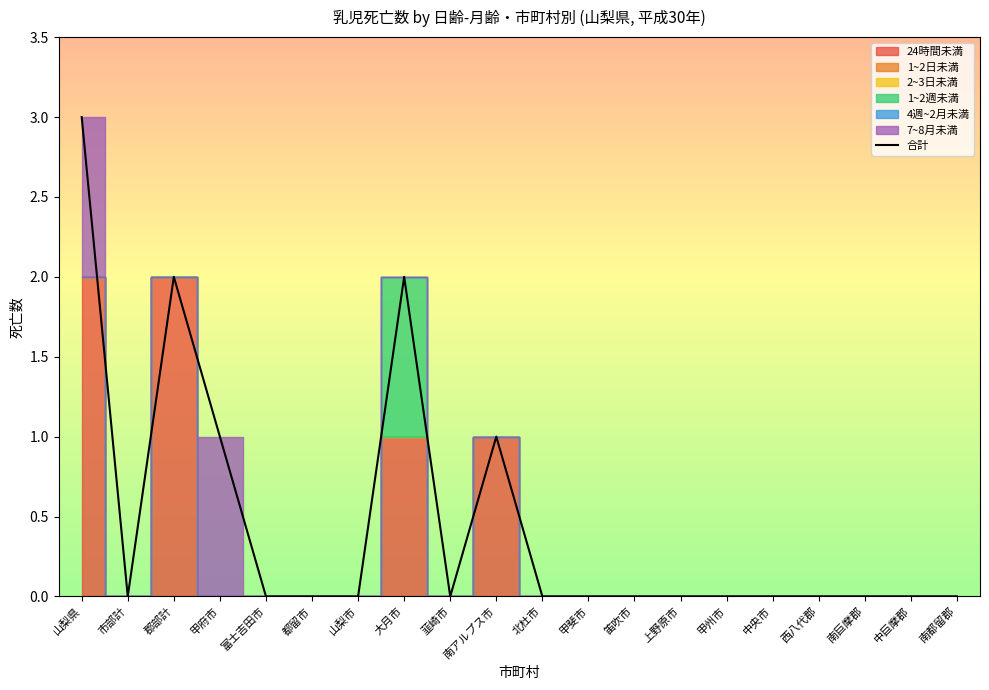

The value at 中央市 is 2. True or false?

False